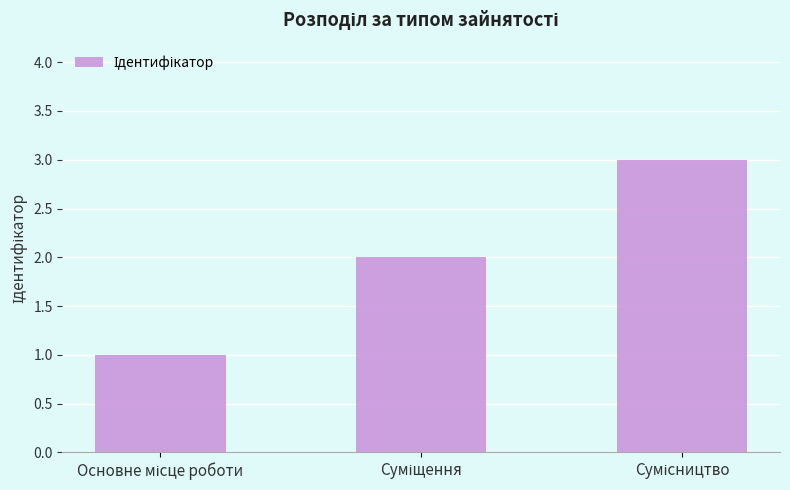

What is the minimum value shown in the chart?

1